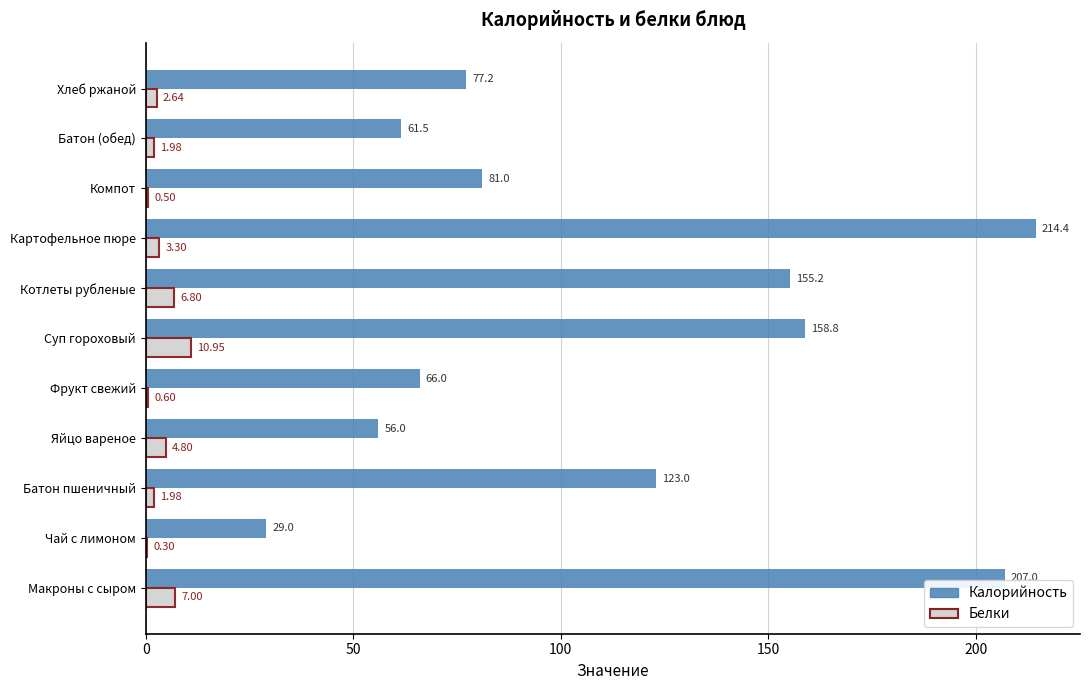

Which series changed the most between Суп гороховый and Батон (обед)?

Калорийность